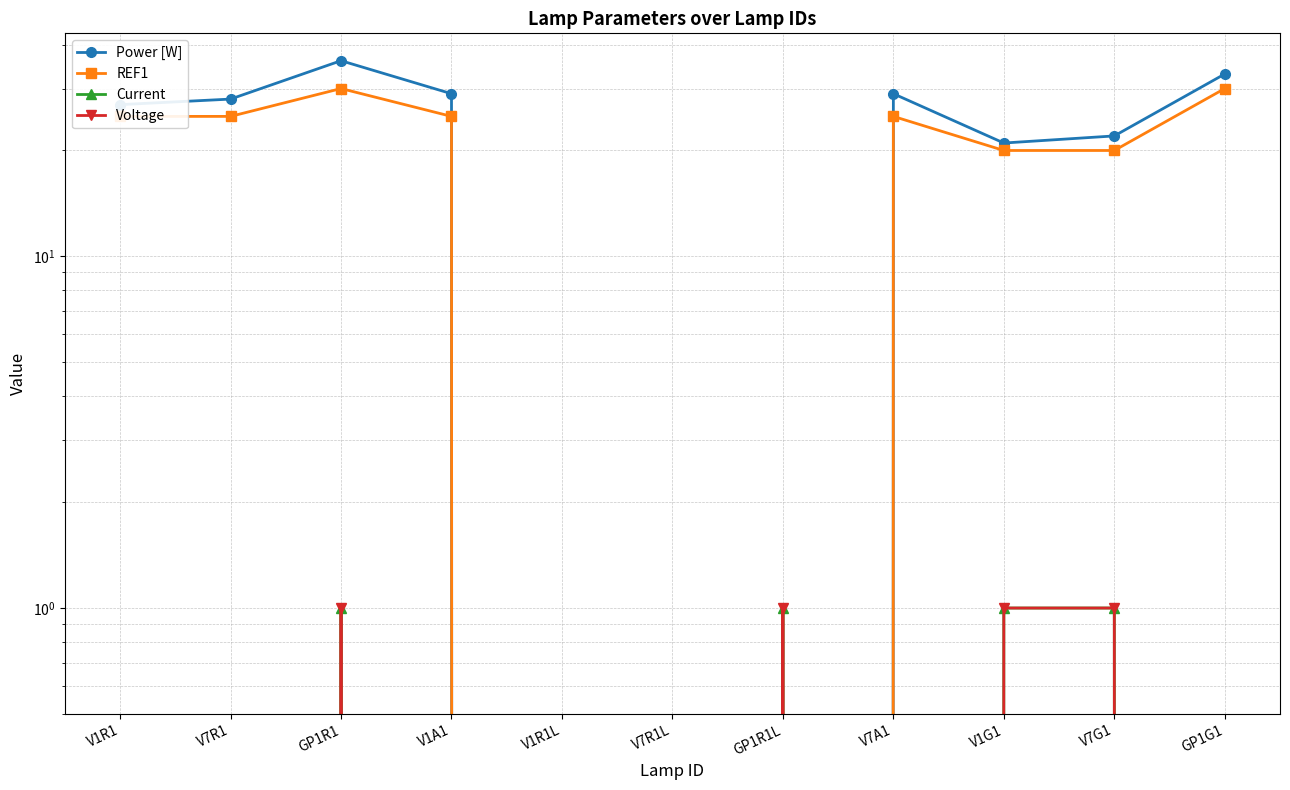

What is the greatest value displayed?

36